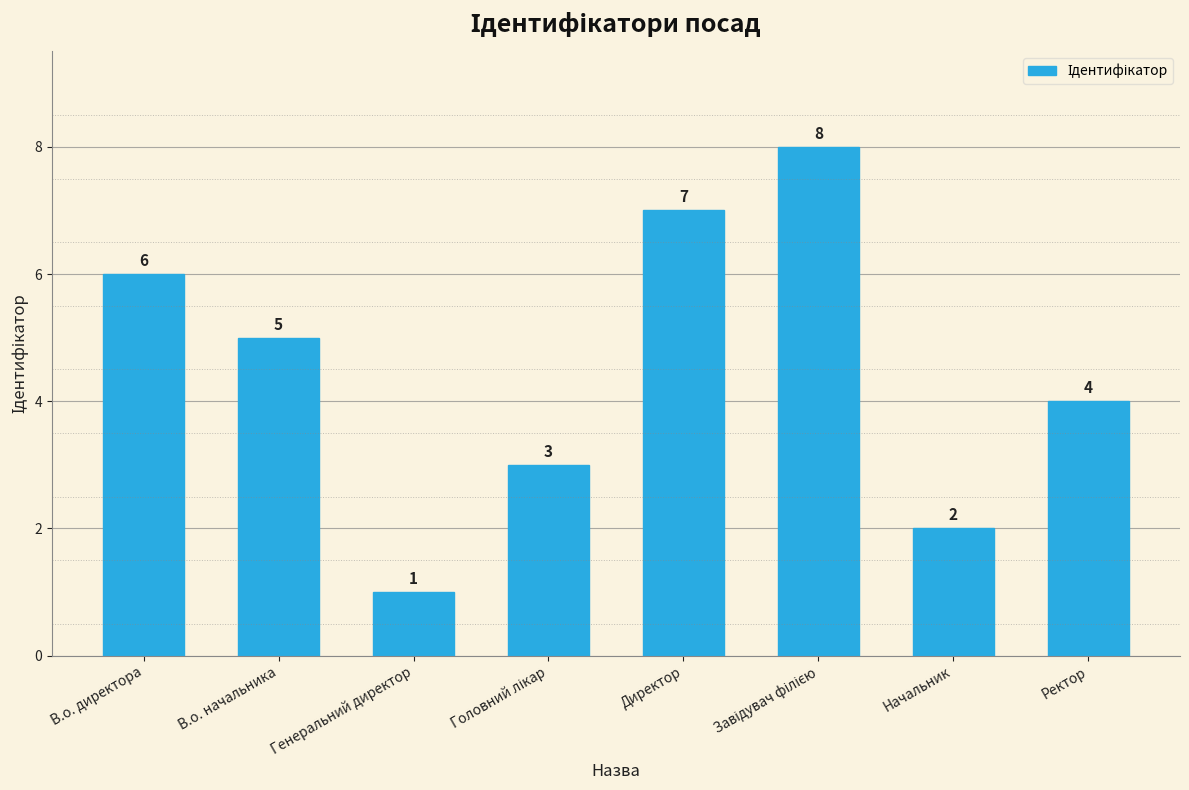

Is it true that the value at В.о. начальника is 2?

False